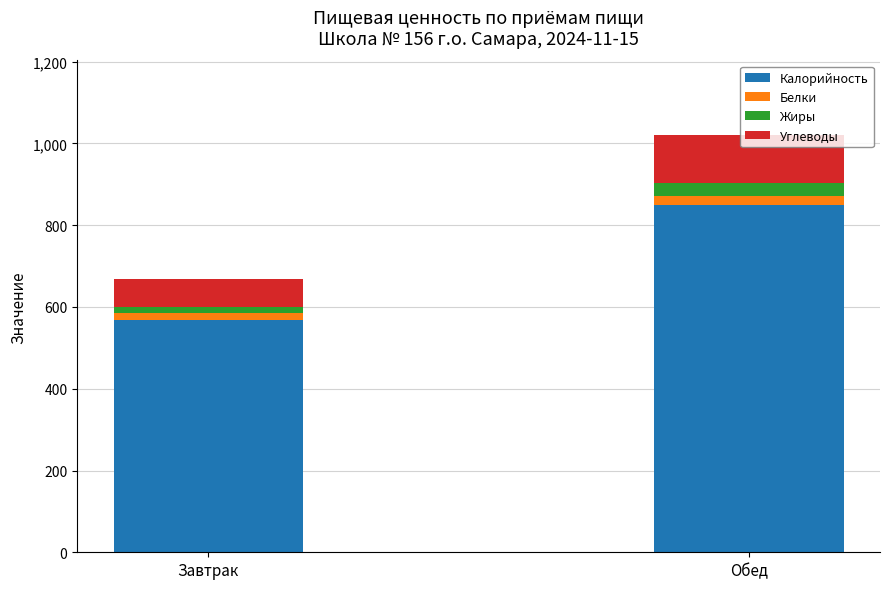

At which label is Калорийность closest to 707?

Завтрак